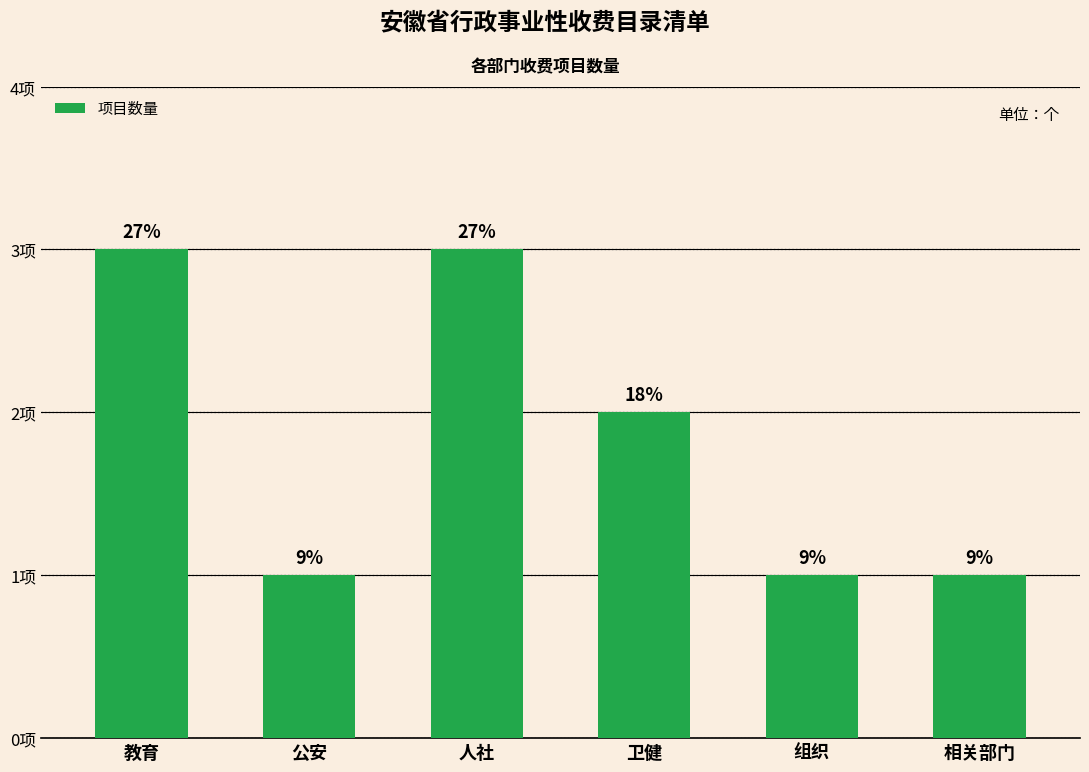

Are the bars horizontal?

No